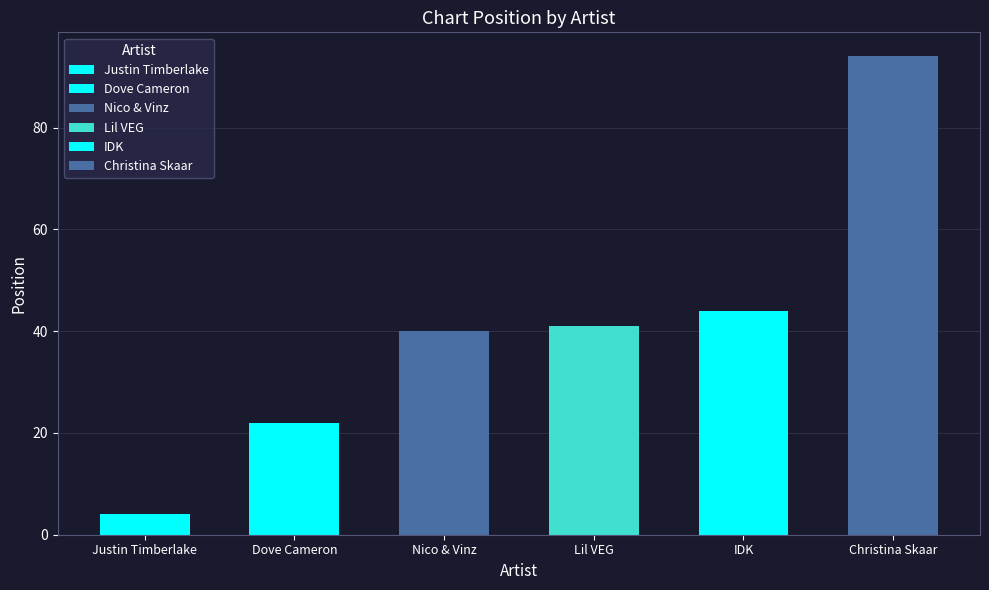

The chart shows a value of 140 at Christina Skaar. True or false?

False